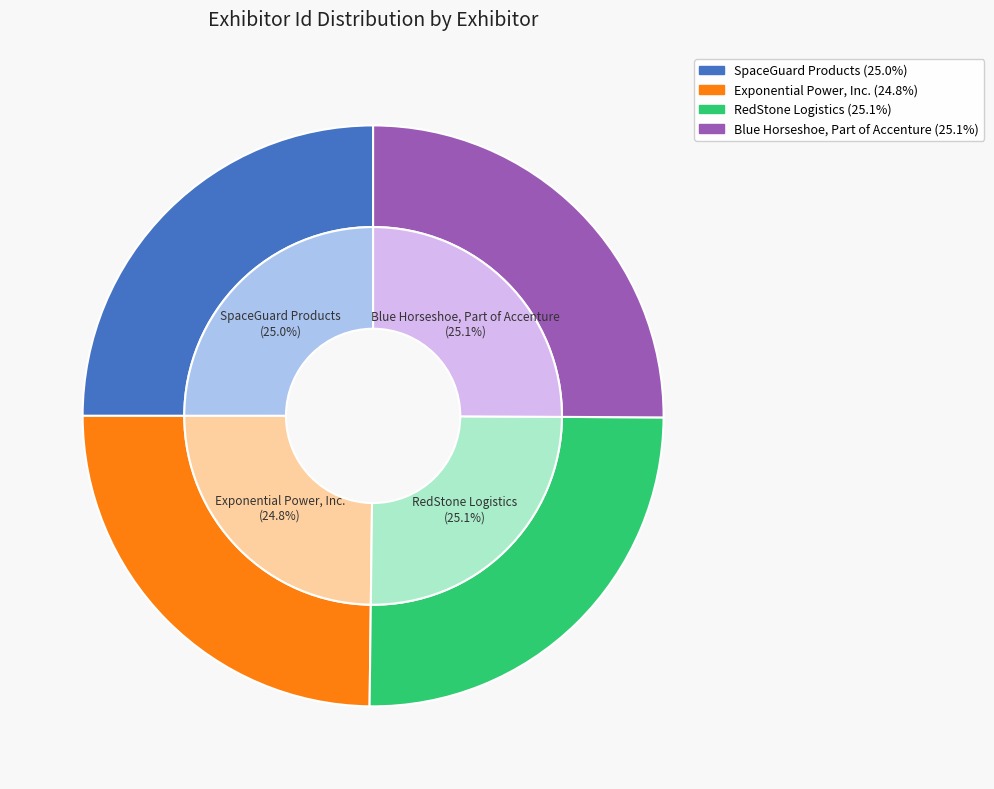

Rank the categories by value from lowest to highest.

Exponential Power, Inc., SpaceGuard Products, Blue Horseshoe, Part of Accenture, RedStone Logistics